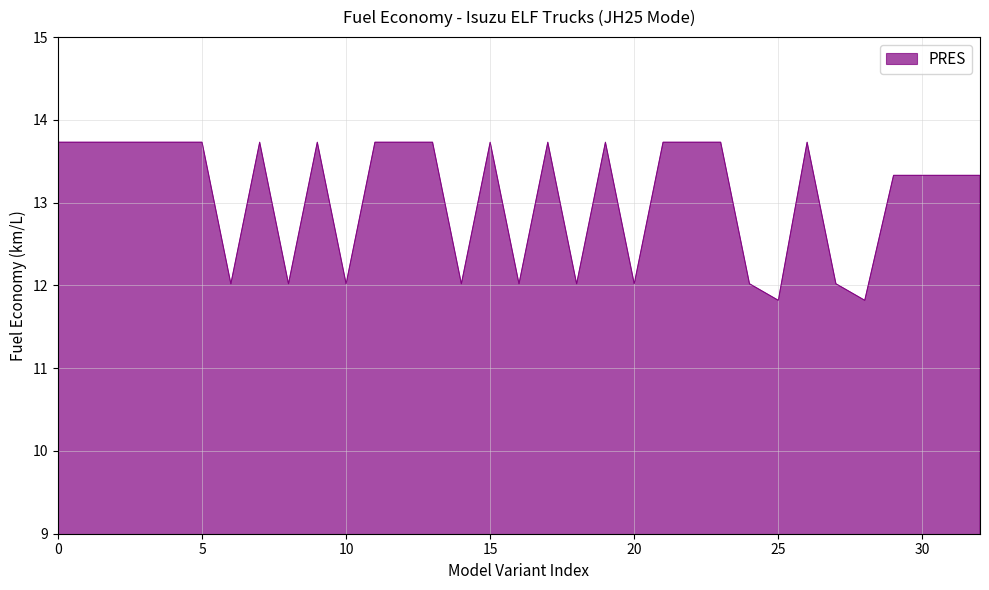

True or false: there are more than 0 points higher than both neighbors.

True